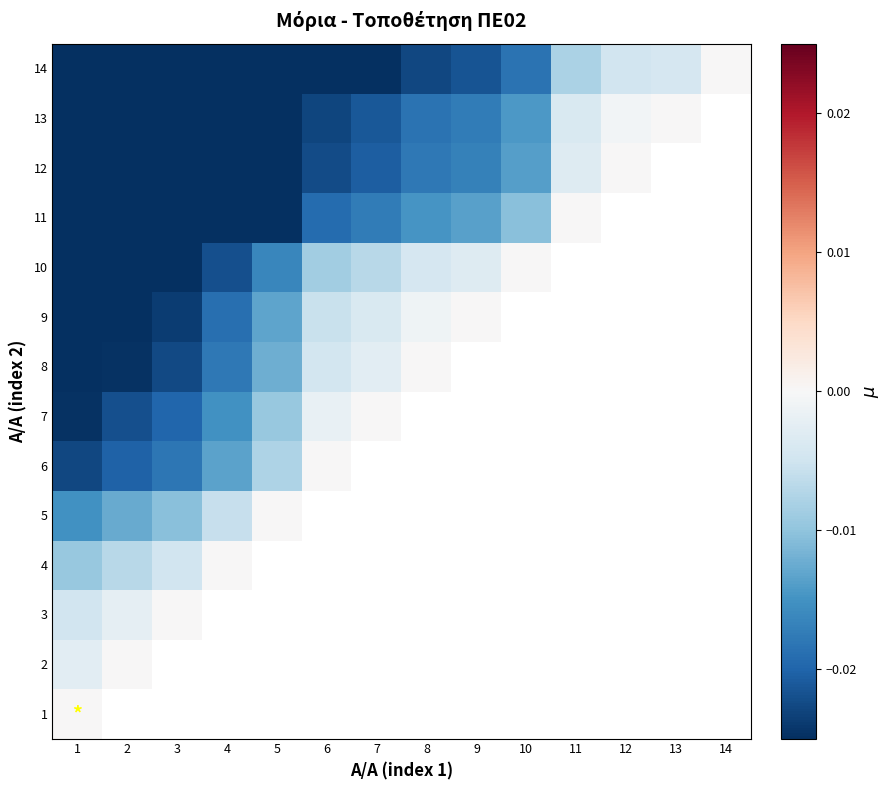

How many series are shown in this chart?

14